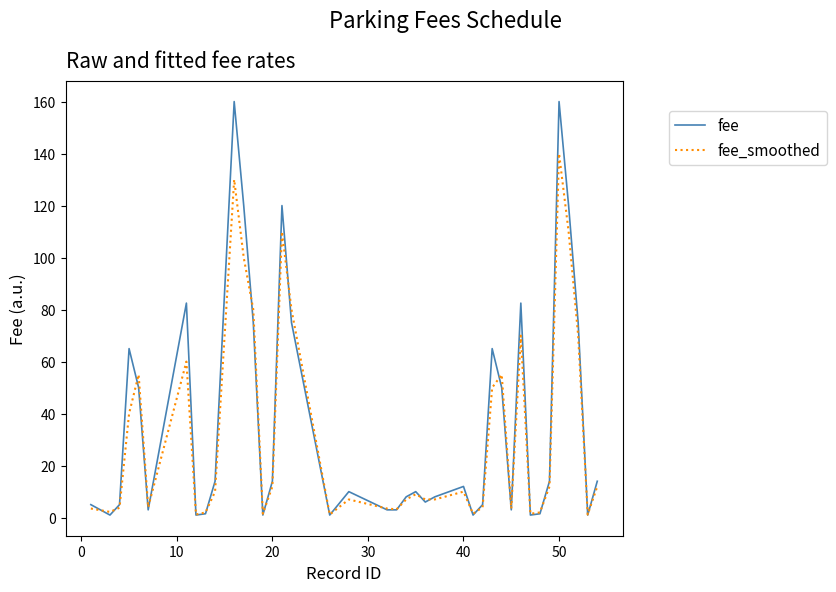

Which series has the widest spread of values?

fee